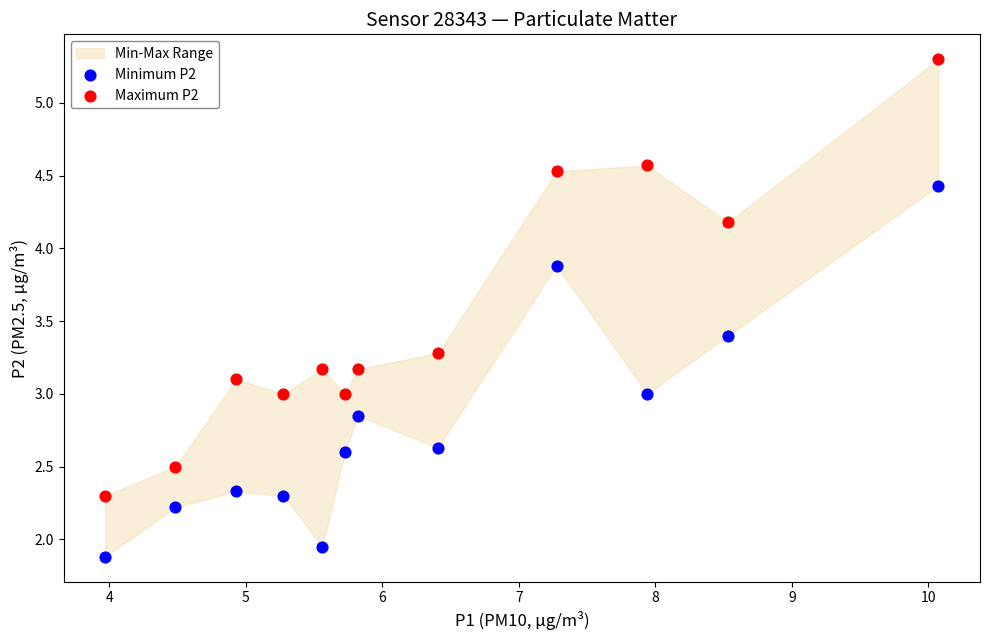

Which series contains the lowest Y value?

Minimum P2